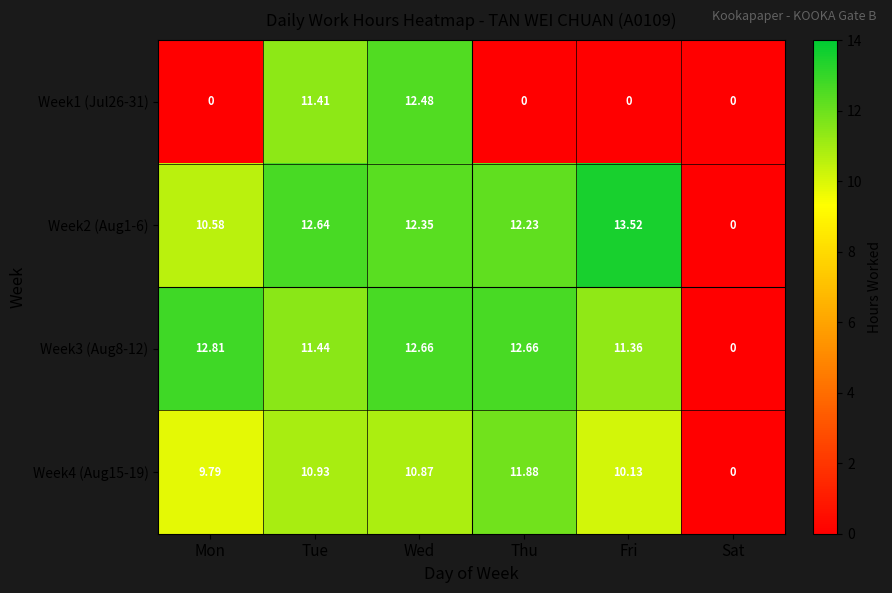

Where is Week2 (Aug1-6) nearest to the value 6?

Mon